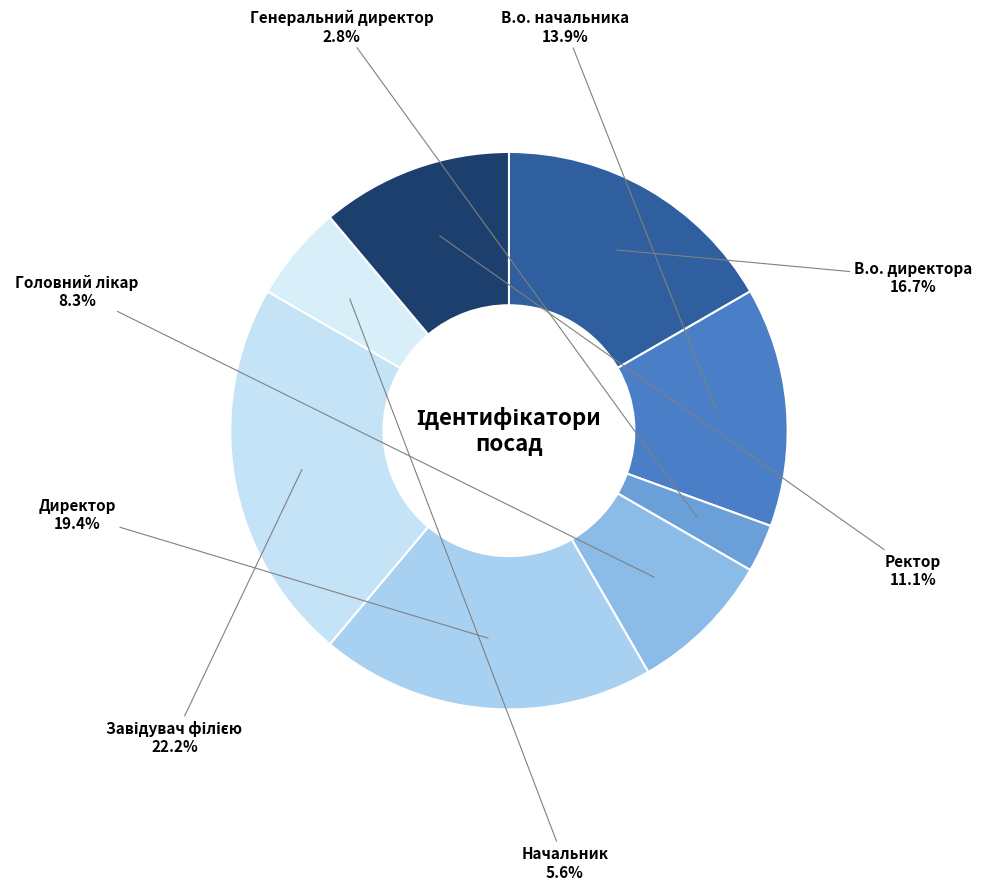

How many segments does this pie chart have?

8